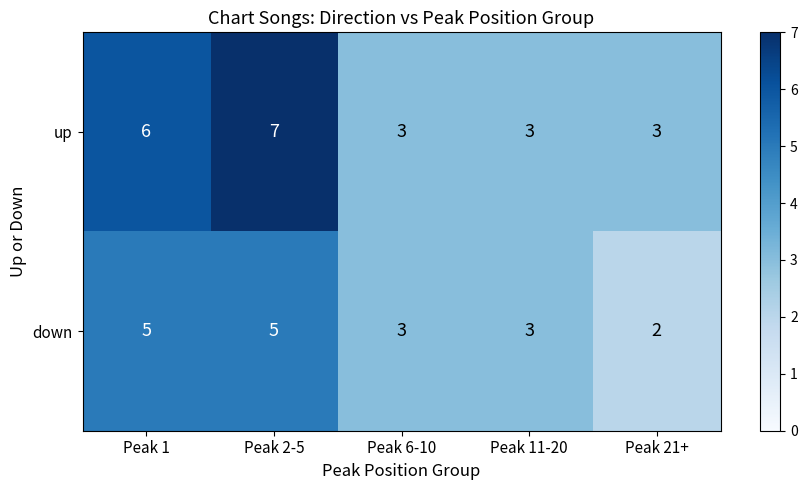

At Peak 2-5, list the series in order from smallest to largest.

down, up